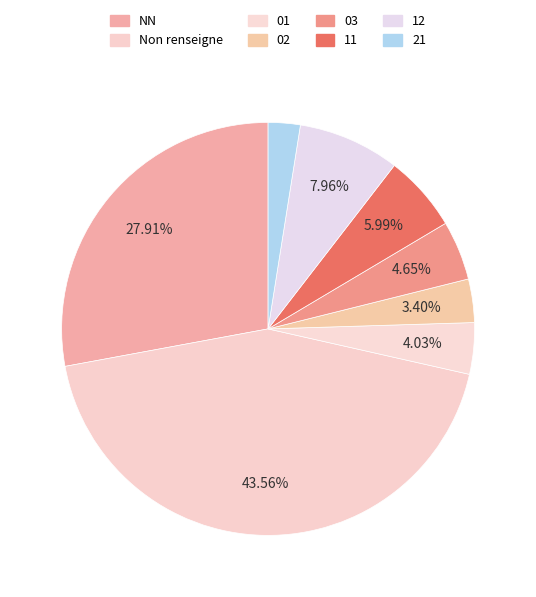

Count the number of slices in the pie.

8